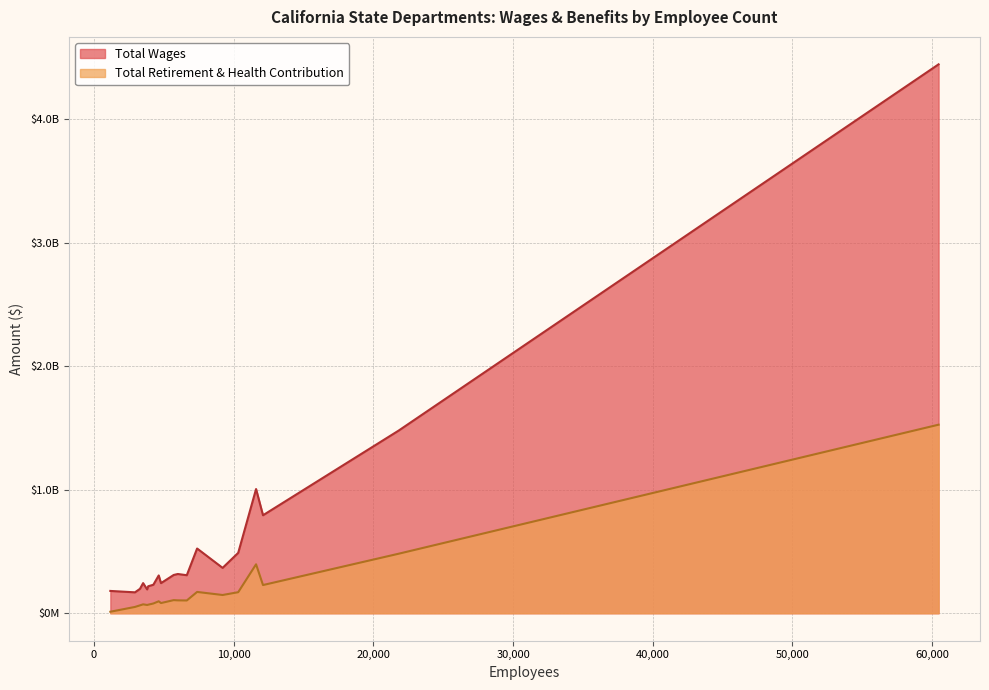

What are all the series names shown in the legend?

Total Wages, Total Retirement & Health Contribution